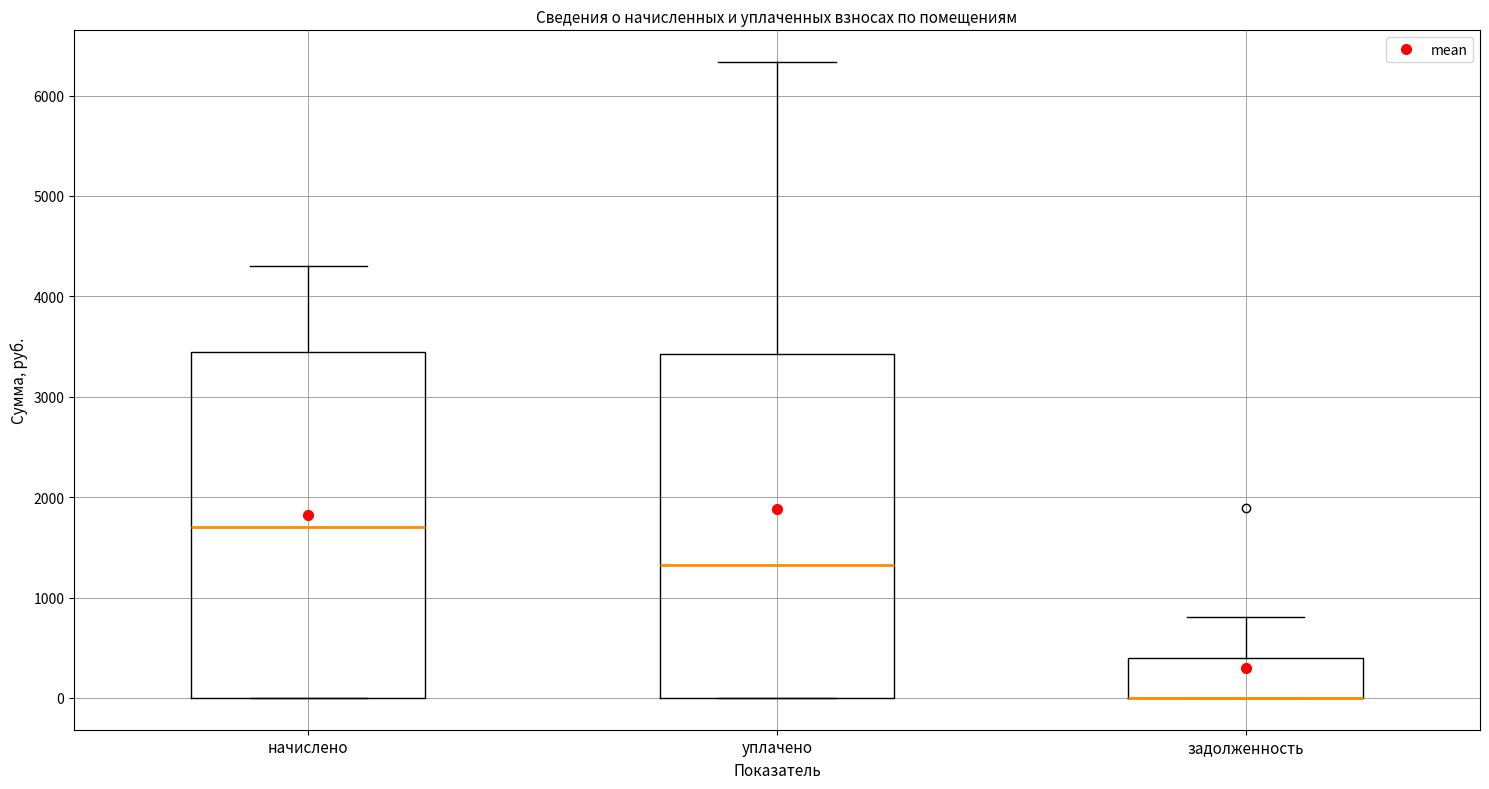

Reading left to right, read every box against the y-axis: the position of its median line, the range the box covers, and the ends of its whiskers. The values are not printed on the chart, so give them approximately, as read against the axis.

начислено: median 1700, box 0 to 3400, whiskers 0 to 4300
уплачено: median 1300, box 0 to 3400, whiskers 0 to 6300
задолженность: median 0 (drawn on the box's lower edge), box 0 to 400, whiskers 0 to 800